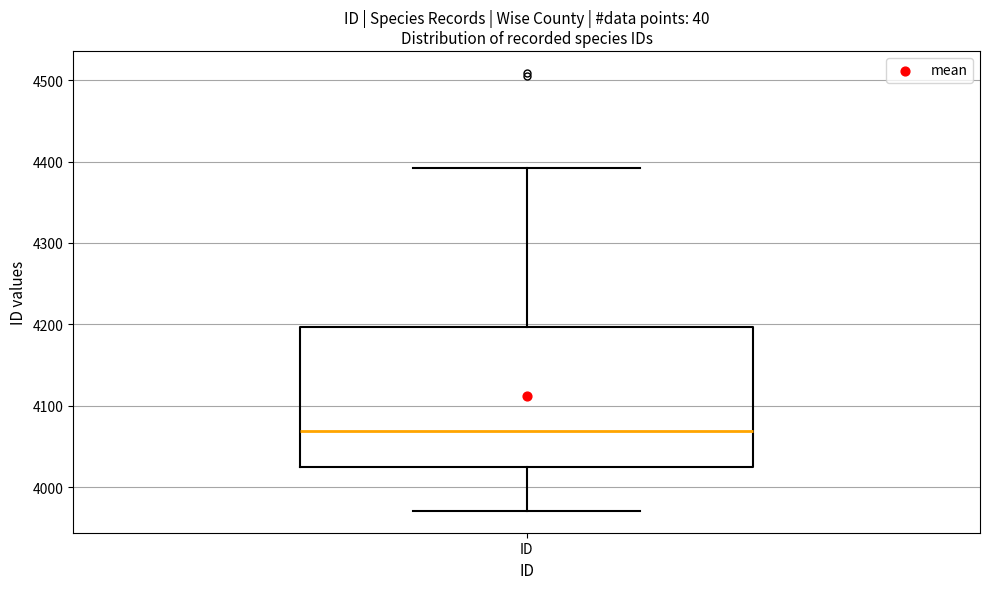

Transcribe this box plot: give where the median line is, the range the box spans, and where the two whiskers end, as read against the y-axis. The values are not printed on the chart, so give them approximately, as read against the axis.

median 4070, box 4020 to 4200, whiskers 3970 to 4390